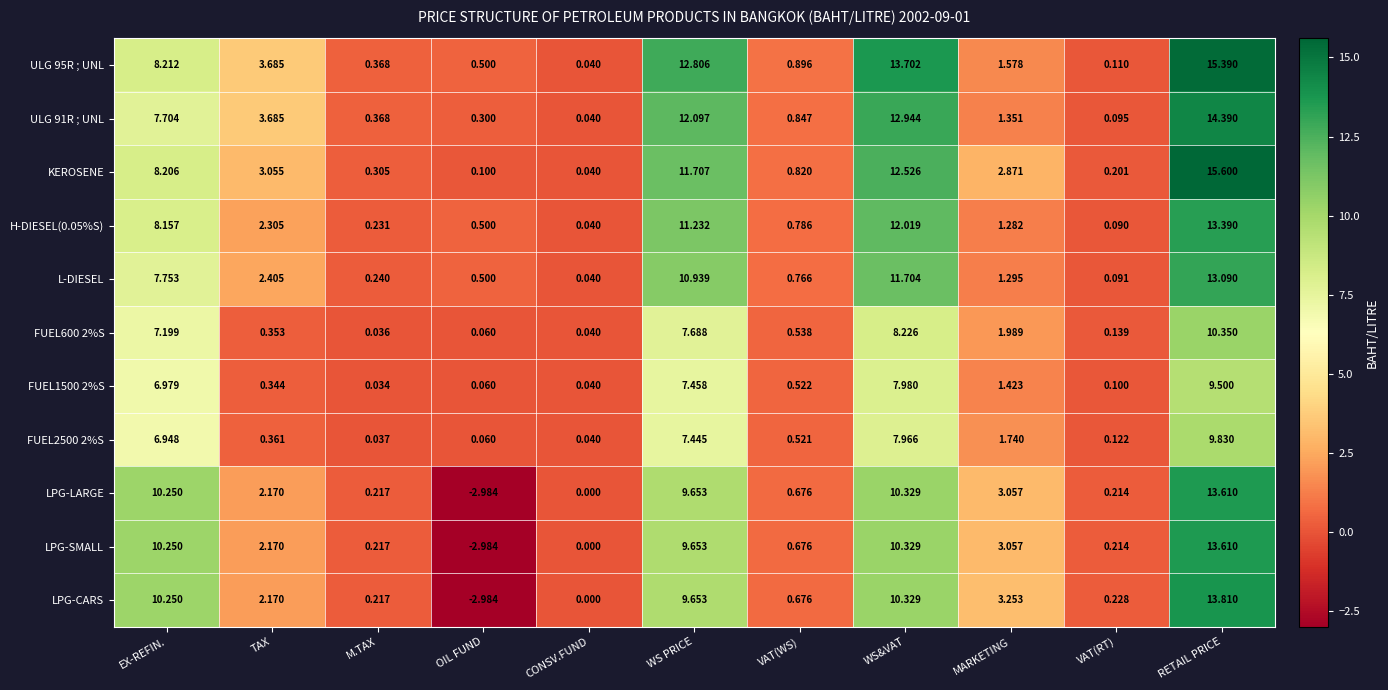

List the labels in order of ULG 91R ; UNL value, smallest first.

CONSV.FUND, VAT(RT), OIL FUND, M.TAX, VAT(WS), MARKETING, TAX, EX-REFIN., WS PRICE, WS&VAT, RETAIL PRICE